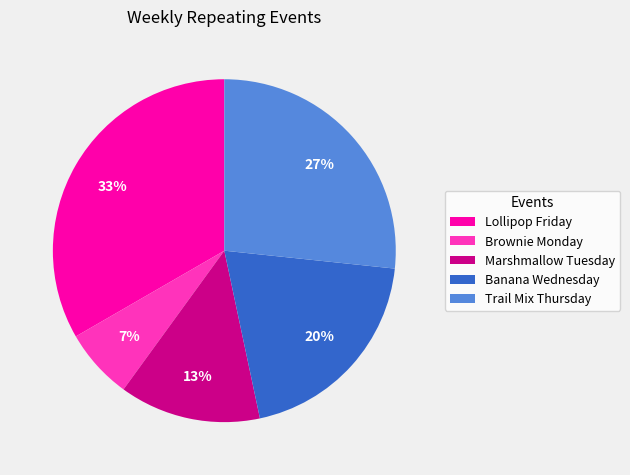

Rank the categories by value from lowest to highest.

Brownie Monday, Marshmallow Tuesday, Banana Wednesday, Trail Mix Thursday, Lollipop Friday